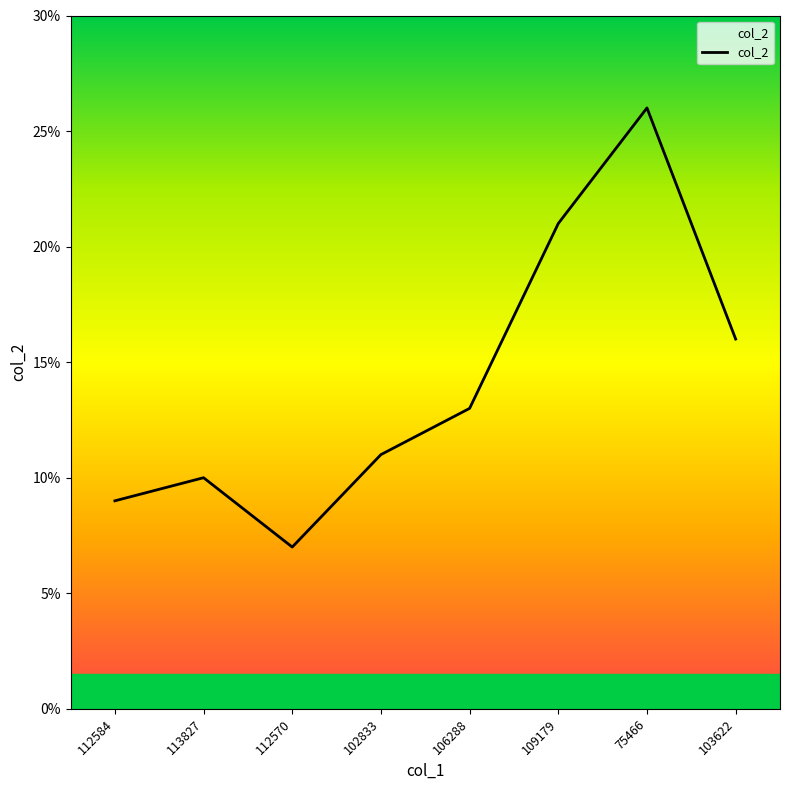

List the labels in order of value, largest first.

75466, 109179, 103622, 106288, 102833, 113827, 112584, 112570